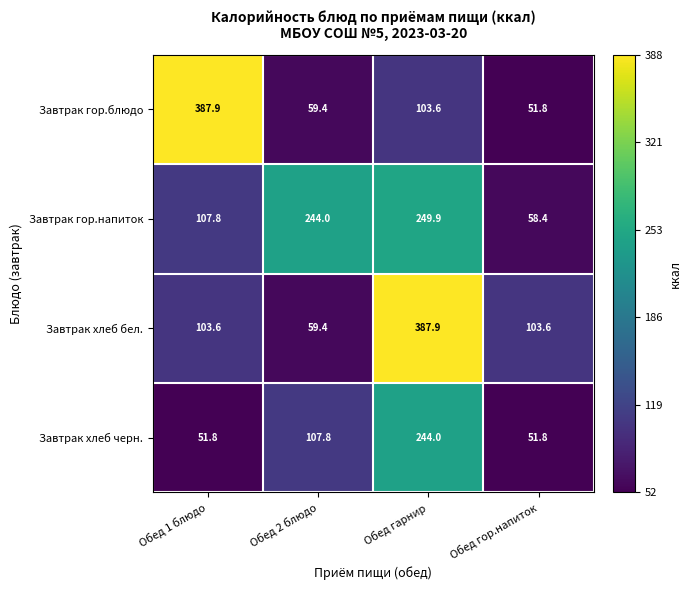

What is the smallest value displayed?

51.8